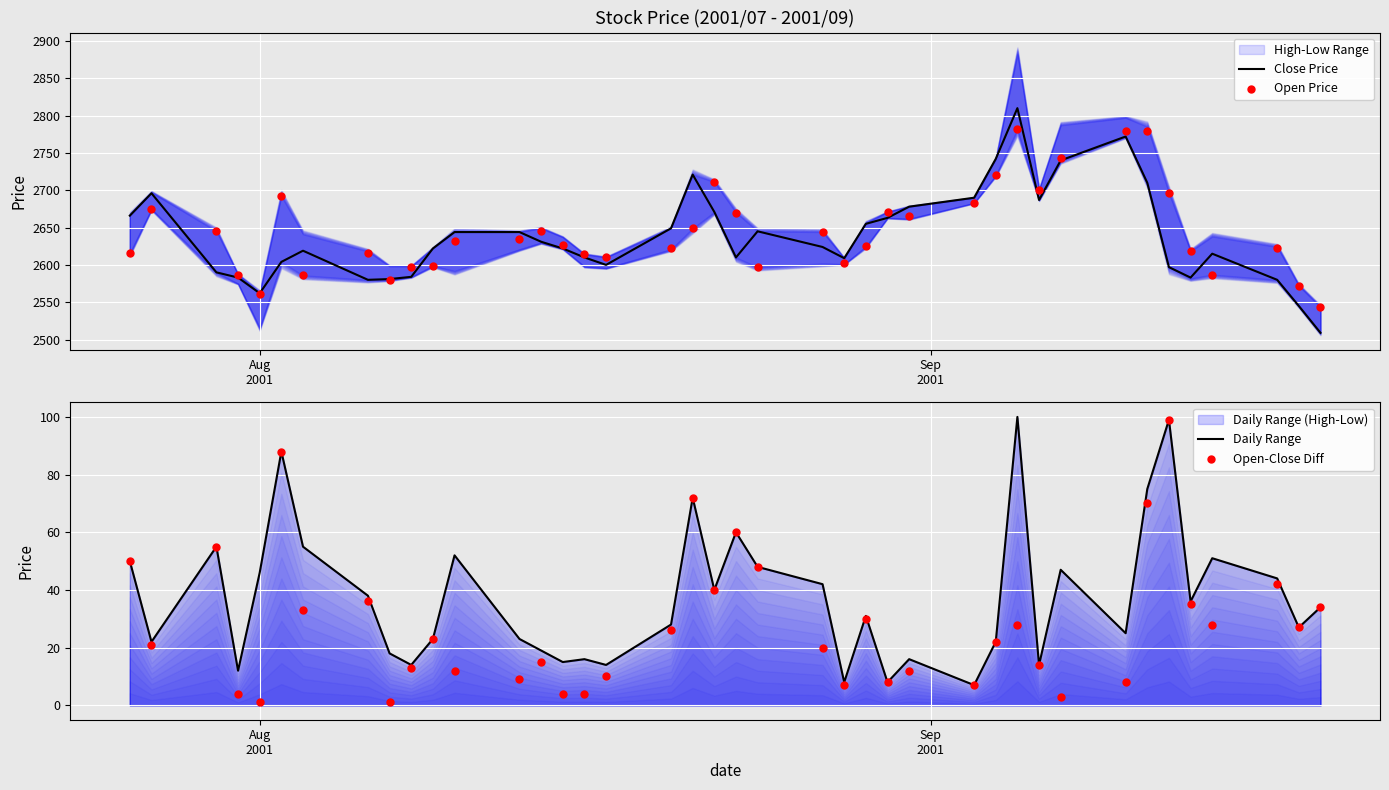

What is the lowest value of the Close Price series?

2509